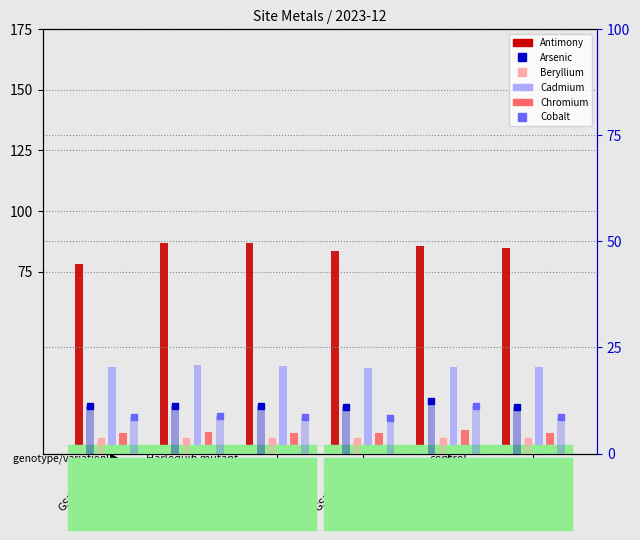

Which series has the largest total across all categories?

Antimony